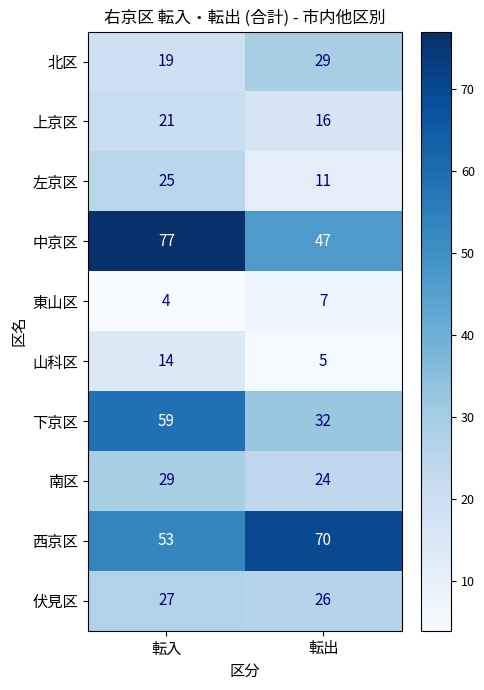

What is the average value of the 北区 series?

24